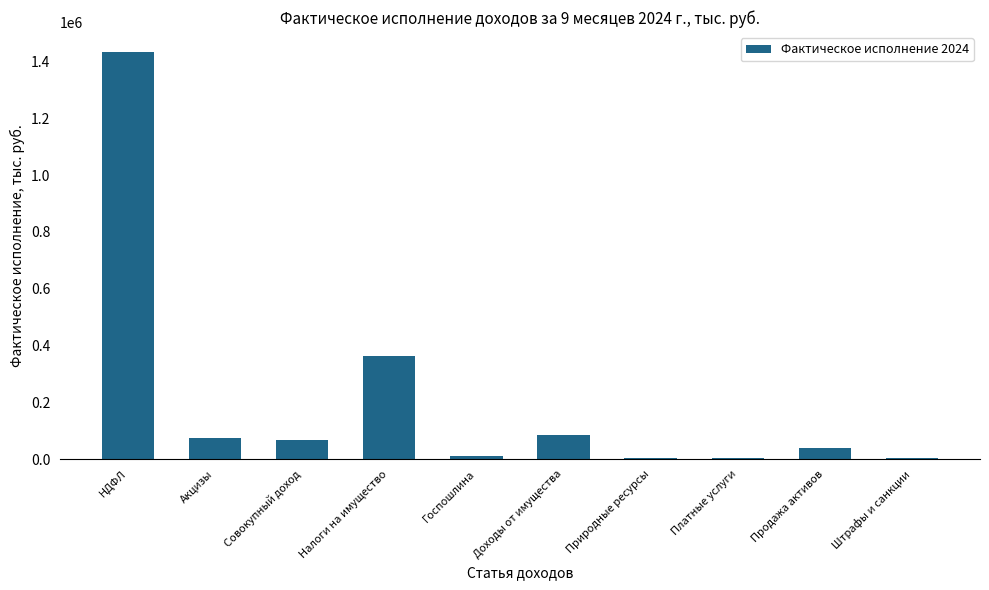

What is the approximate value at Госпошлина?

10518.0